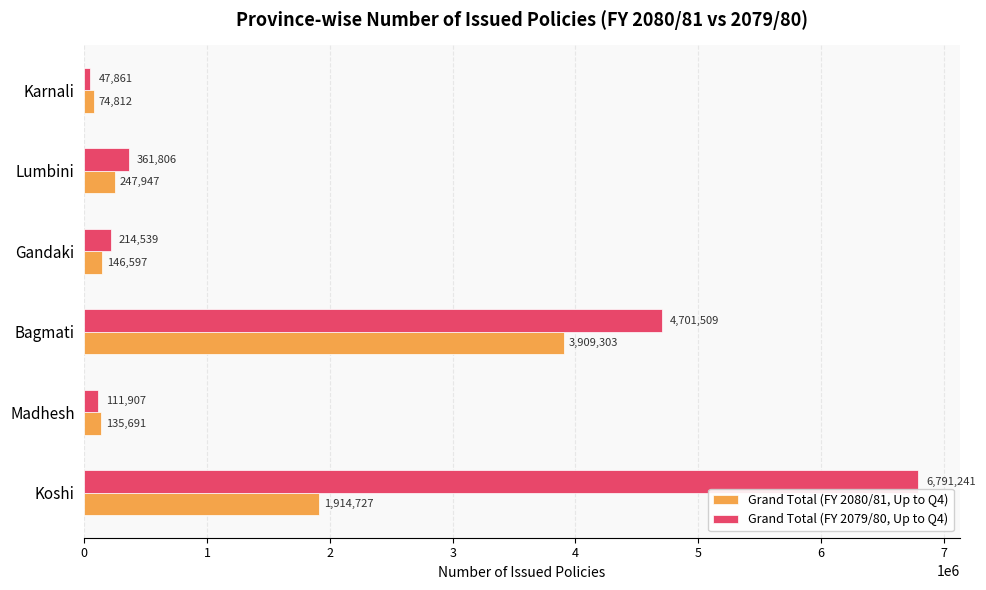

What is the sum of all Grand Total (FY 2079/80, Up to Q4) values?

12228863